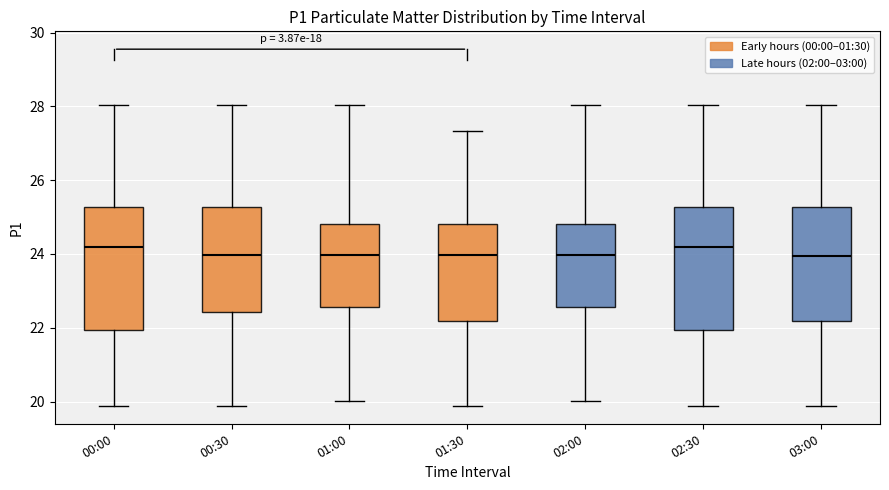

Reading left to right, read every box against the y-axis: the position of its median line, the range the box covers, and the ends of its whiskers. The values are not printed on the chart, so give them approximately, as read against the axis.

00:00: median 24.2, box 22.0 to 25.2, whiskers 19.8 to 28.0
00:30: median 24.0, box 22.4 to 25.2, whiskers 19.8 to 28.0
01:00: median 24.0, box 22.6 to 24.8, whiskers 20.0 to 28.0
01:30: median 24.0, box 22.2 to 24.8, whiskers 19.8 to 27.4
02:00: median 24.0, box 22.6 to 24.8, whiskers 20.0 to 28.0
02:30: median 24.2, box 22.0 to 25.2, whiskers 19.8 to 28.0
03:00: median 24.0, box 22.2 to 25.2, whiskers 19.8 to 28.0